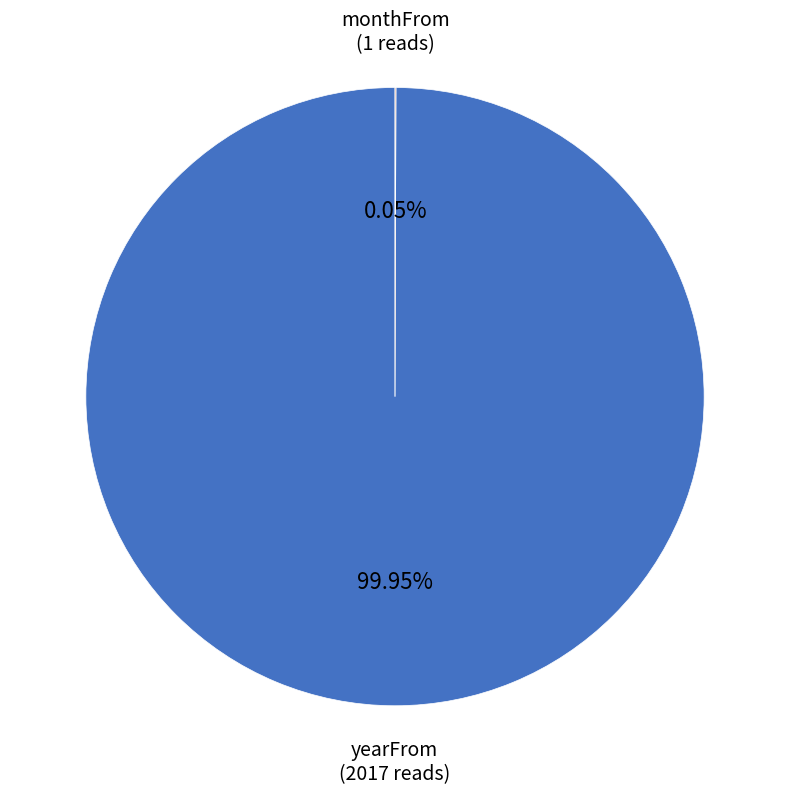

Is there a majority slice in this chart?

Yes